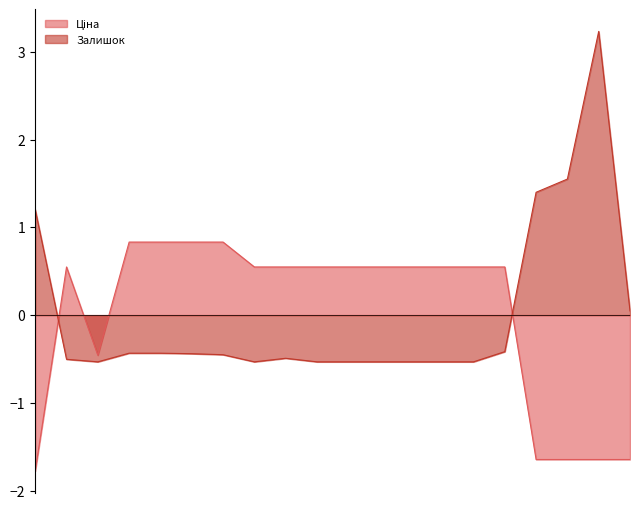

Which series has the widest spread of values?

Залишок